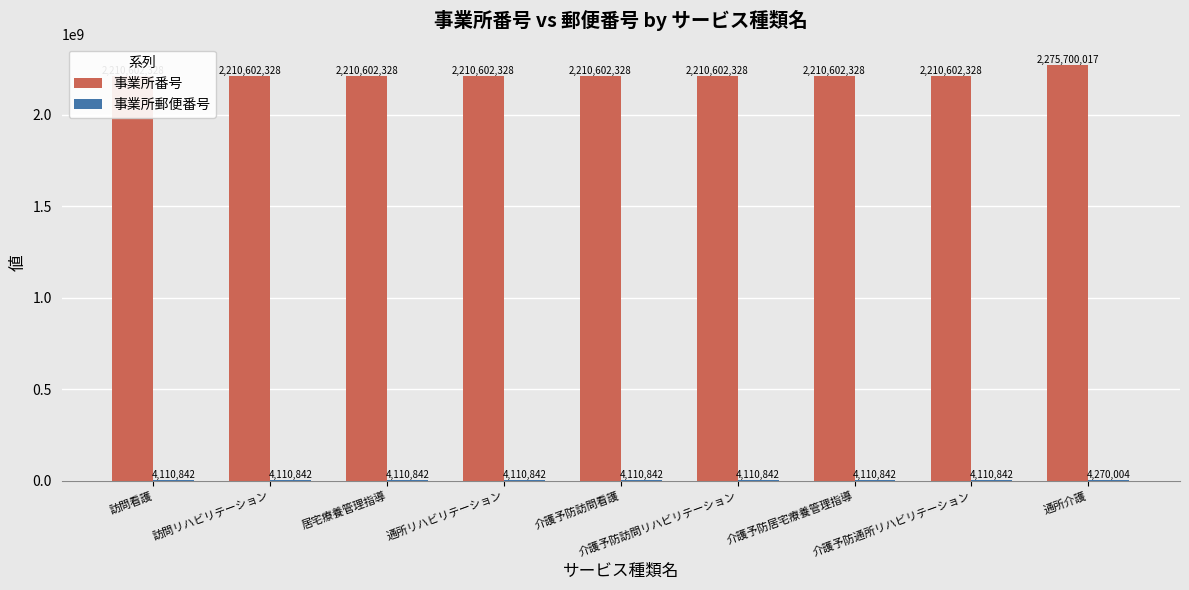

Which series changed the most between 通所リハビリテーション and 介護予防居宅療養管理指導?

事業所番号